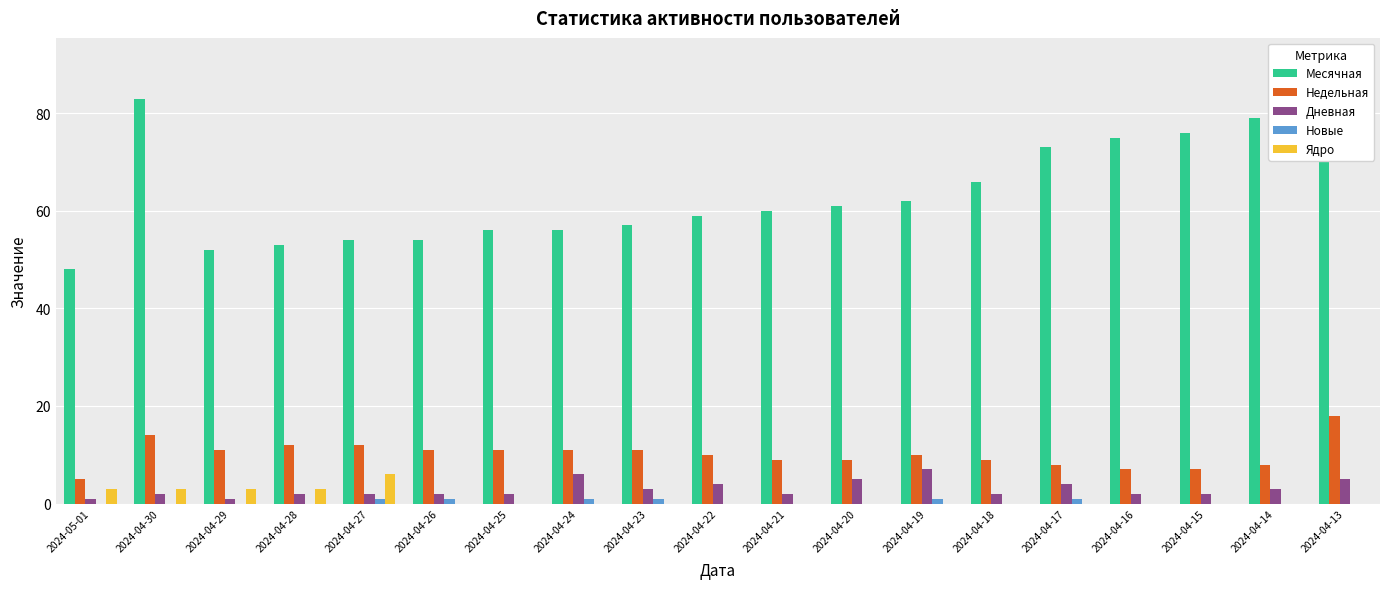

What is the sum of all Новые values?

6